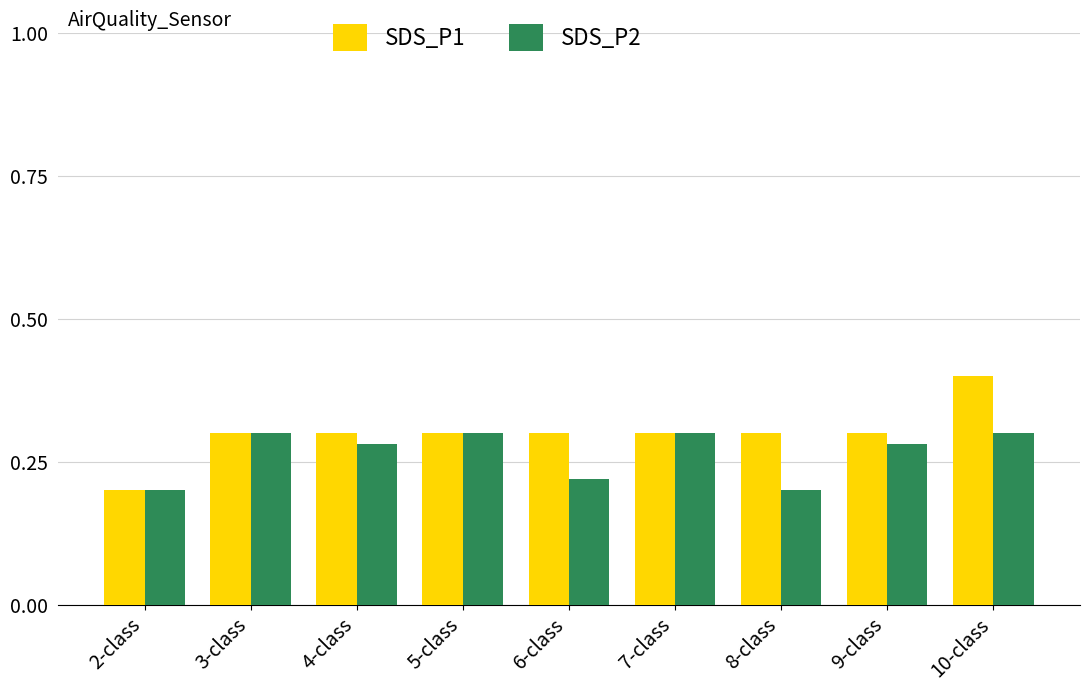

Which series has the largest total across all categories?

SDS_P1